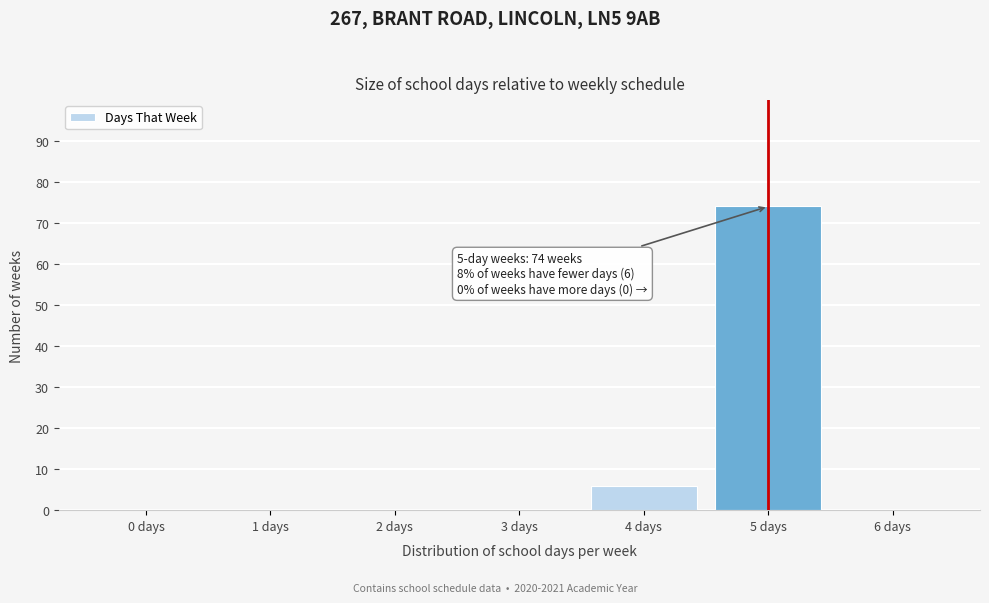

Which range on the x-axis has the tallest bar?

4.5 to 5.5